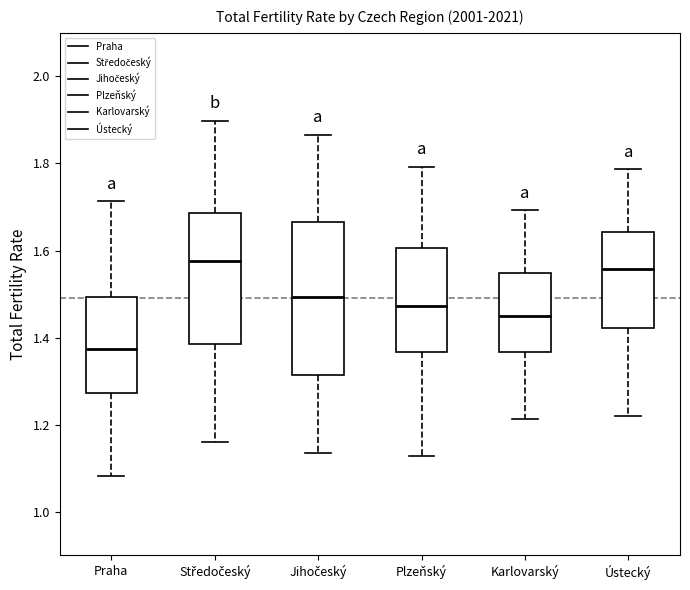

Reading left to right, transcribe this box plot: for each box, give where its median line is, the range the box spans, and where its two whiskers end, as read against the y-axis. The values are not printed on the chart, so give them approximately, as read against the axis.

Praha: median 1.38, box 1.28 to 1.50, whiskers 1.08 to 1.72
Středočeský: median 1.58, box 1.38 to 1.68, whiskers 1.16 to 1.90
Jihočeský: median 1.50, box 1.32 to 1.66, whiskers 1.14 to 1.86
Plzeňský: median 1.48, box 1.36 to 1.60, whiskers 1.12 to 1.80
Karlovarský: median 1.46, box 1.36 to 1.54, whiskers 1.22 to 1.70
Ústecký: median 1.56, box 1.42 to 1.64, whiskers 1.22 to 1.78